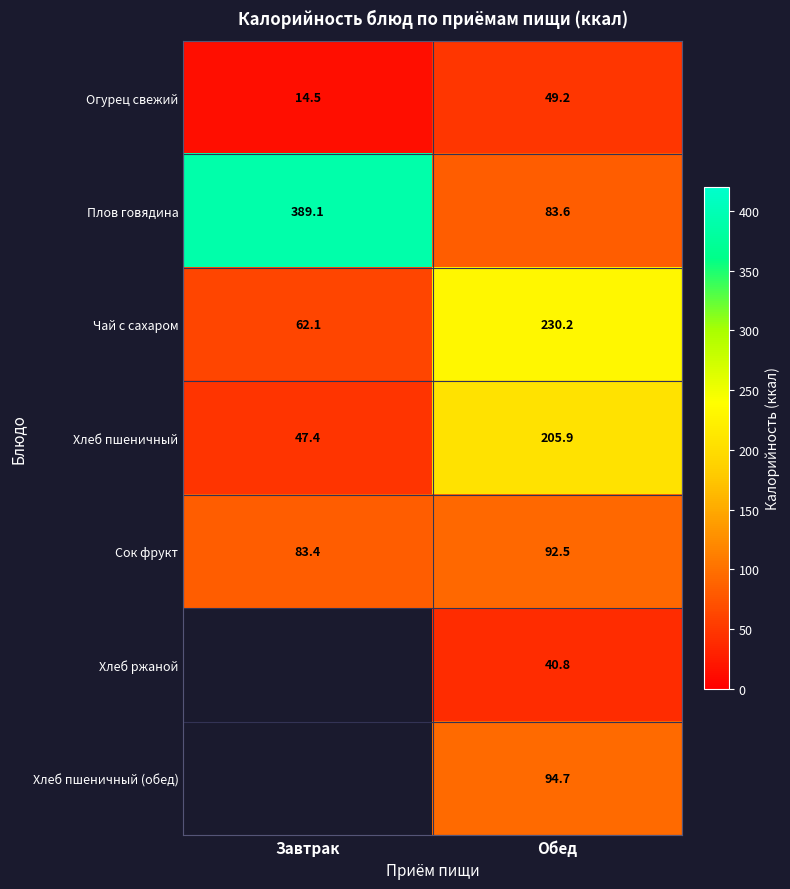

How many data points in Чай с сахаром are above 230?

1